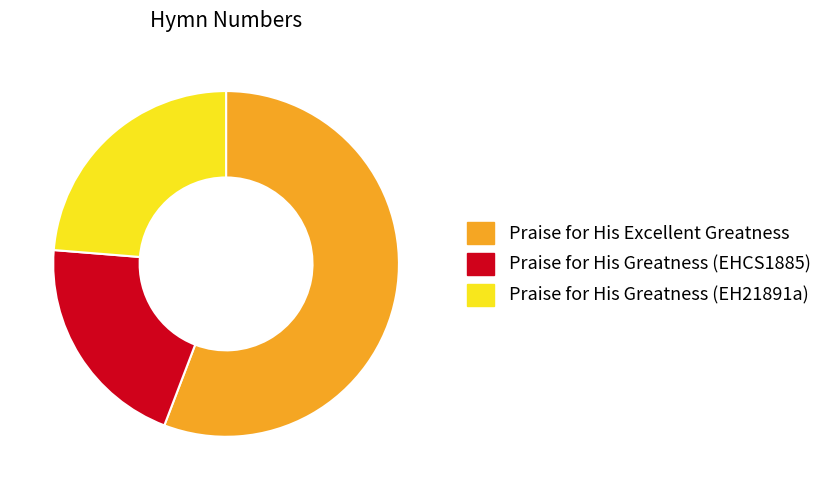

What is the smallest slice in the pie chart?

Praise for His Greatness (EHCS1885)